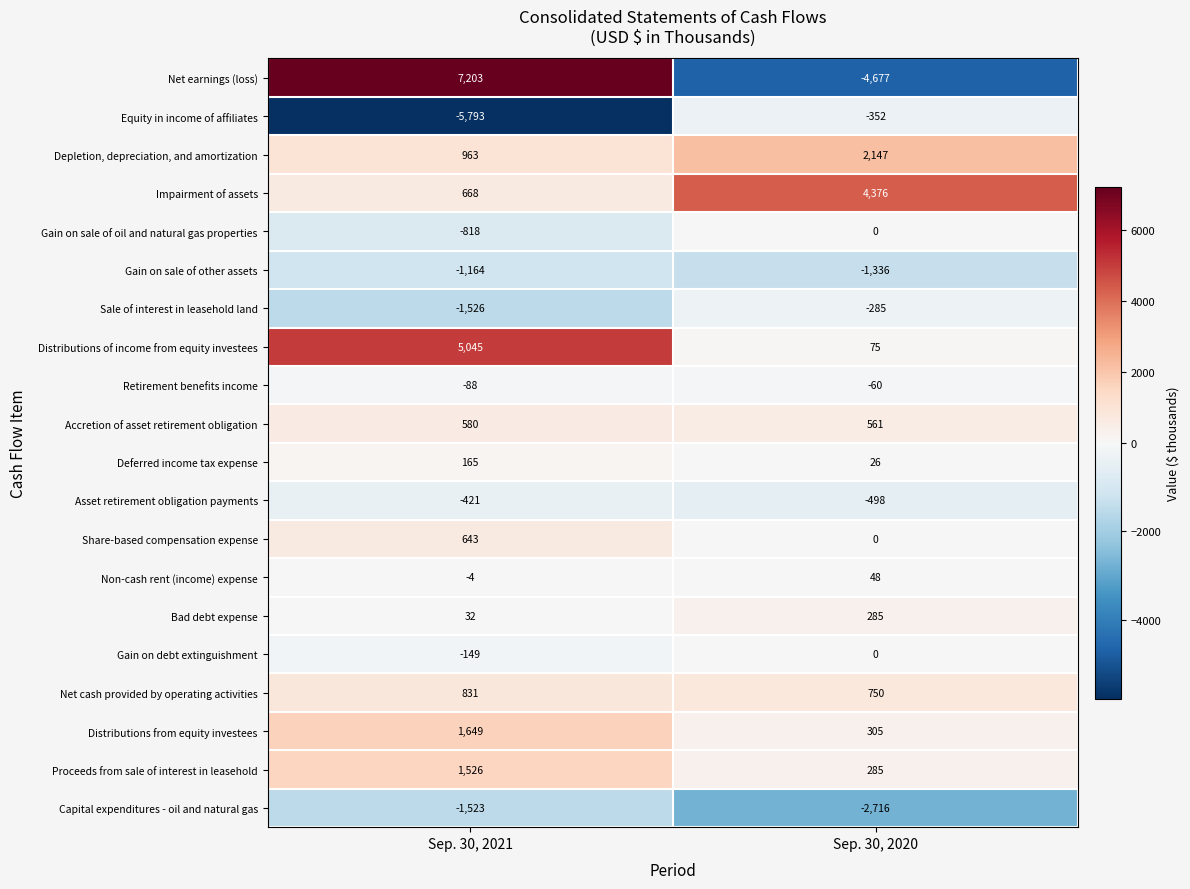

Count the number of categories in the chart.

2